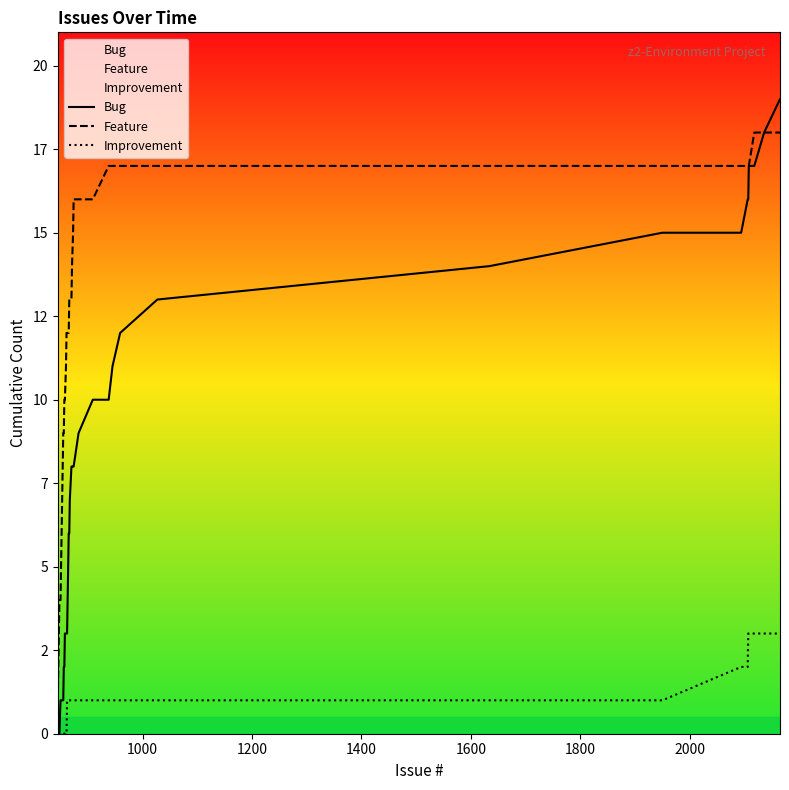

True or false: Bug and Feature intersect in this chart.

False